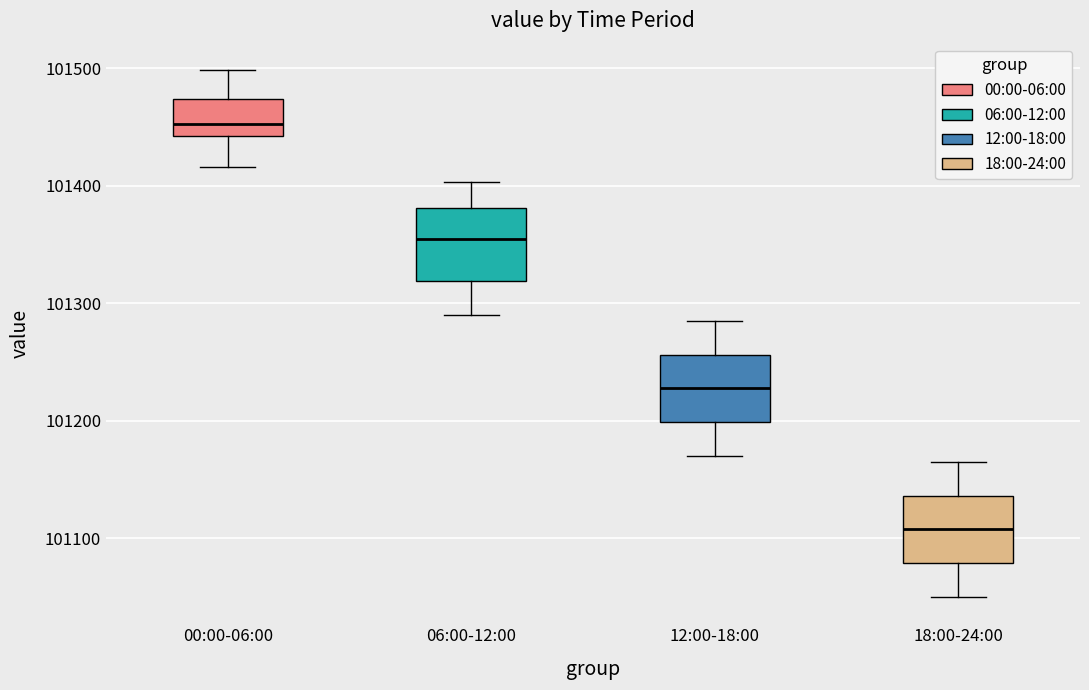

Which box's median line is the highest?

00:00-06:00